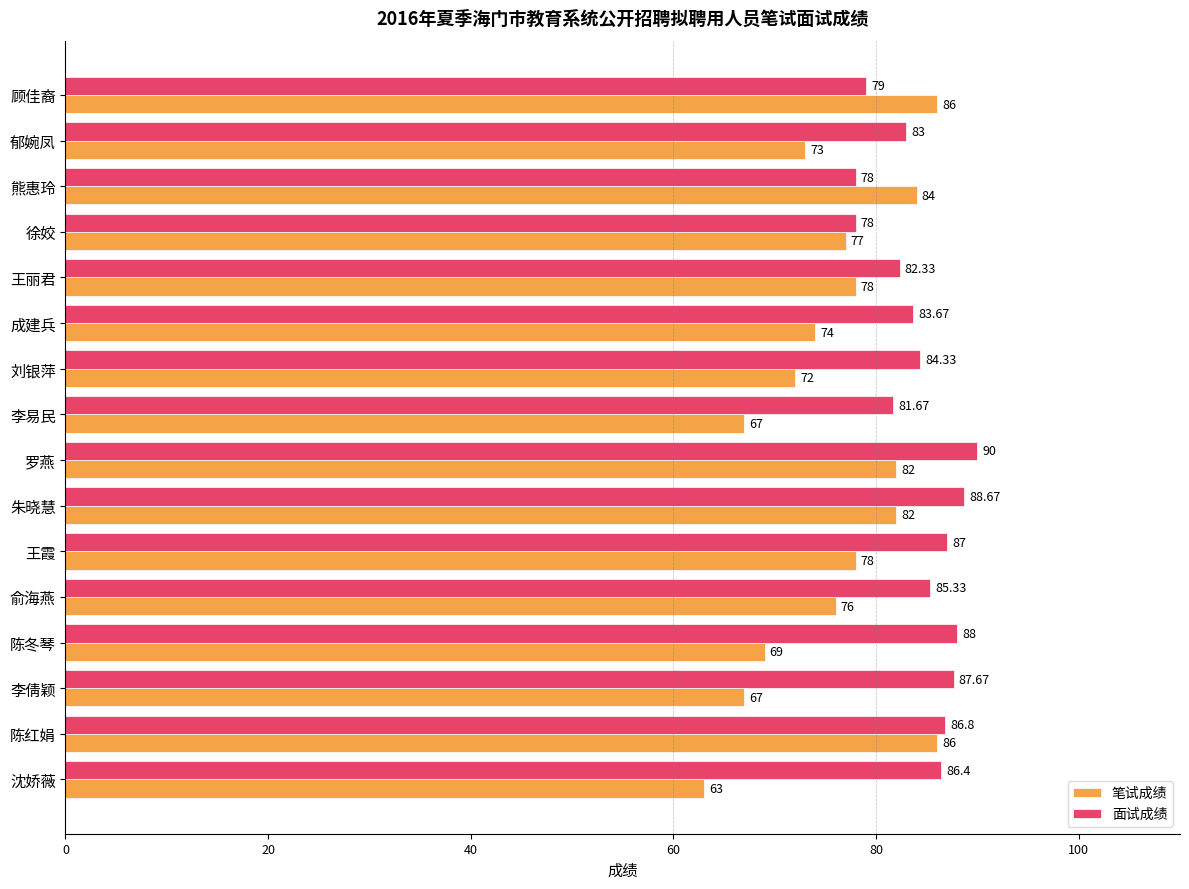

What are all the series names shown in the legend?

笔试成绩, 面试成绩